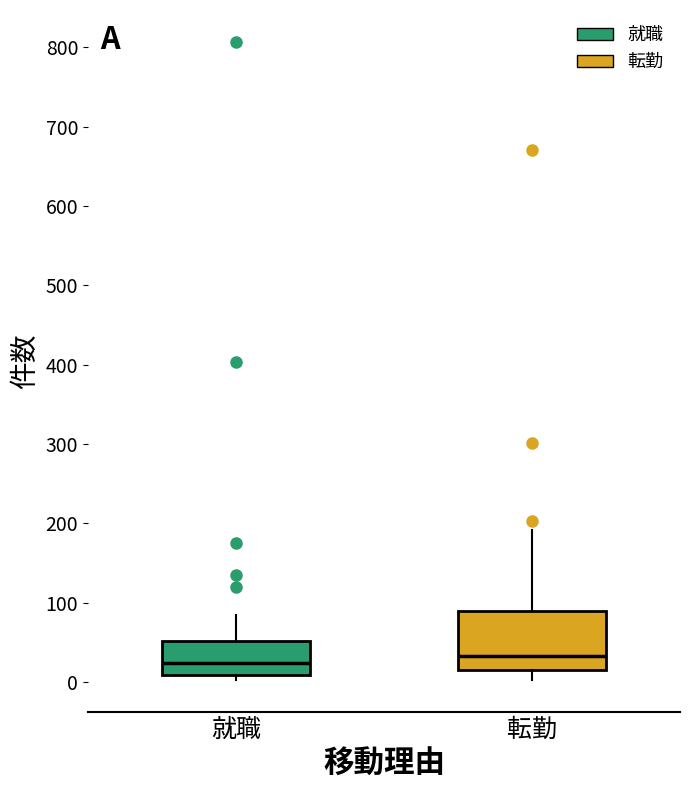

Where does the median line of the box for 転勤 sit on the y-axis? The values are not printed on the chart, so give them approximately, as read against the axis.

30